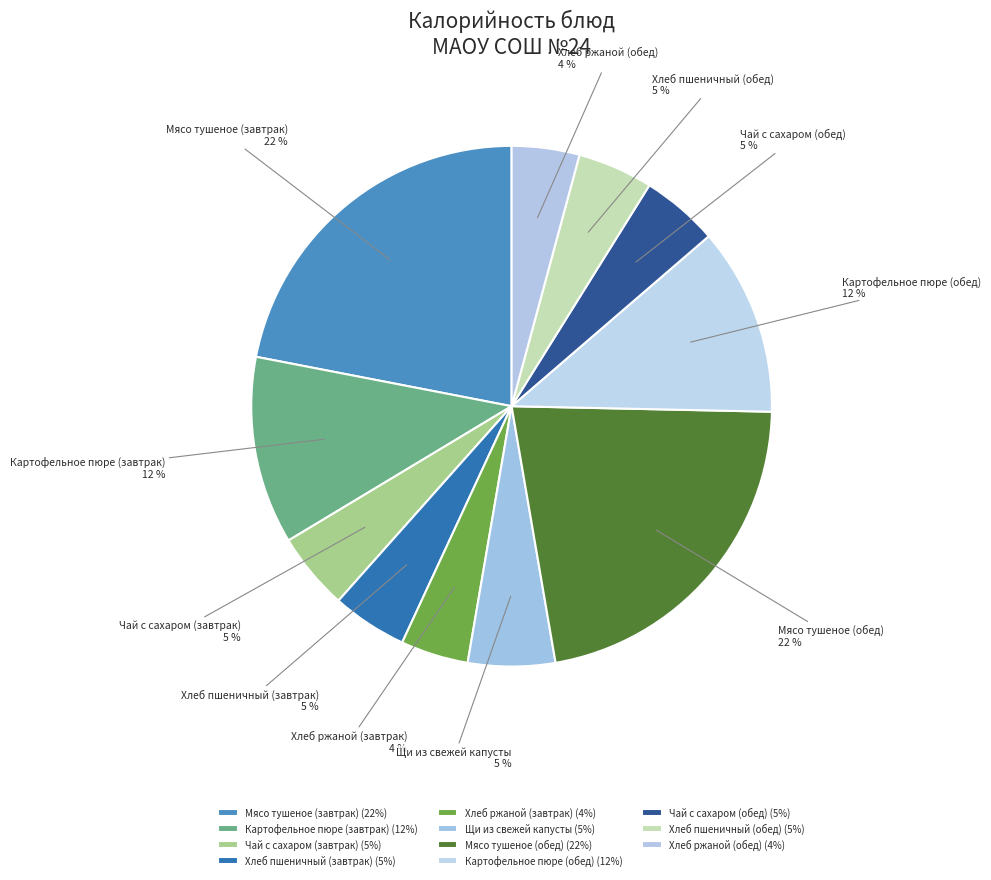

Does Мясо тушеное (обед) account for over 50% of the chart?

No